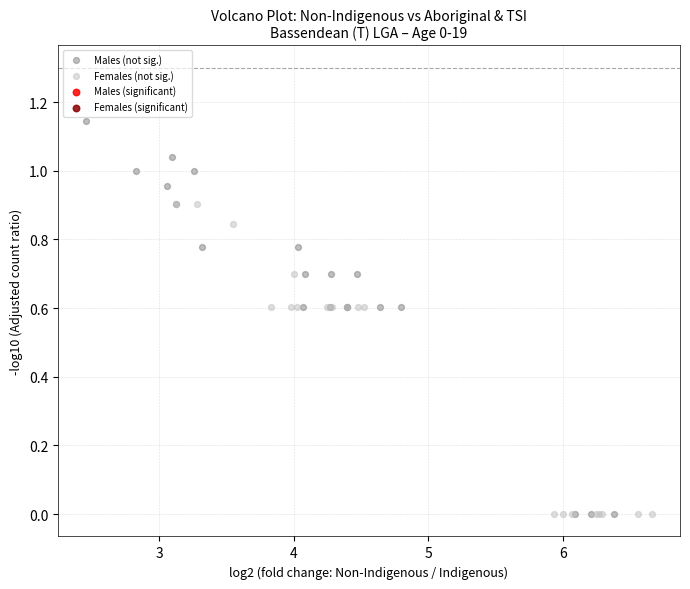

Which series reaches the maximum Y coordinate?

Males (not sig.)